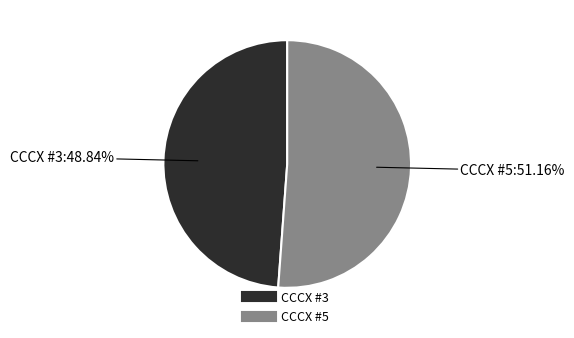

Approximately how many times larger is the value at CCCX #5 compared to CCCX #3?

1.0